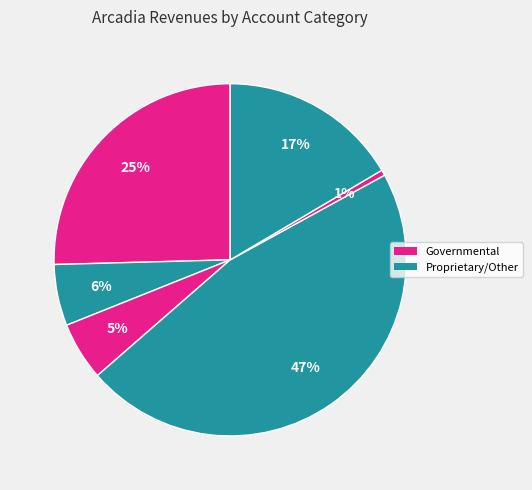

Count the number of slices in the pie.

6